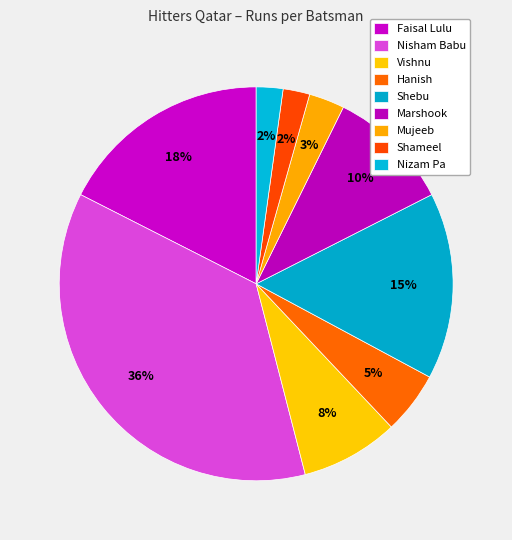

To the nearest percent, what portion does Hanish represent?

5%